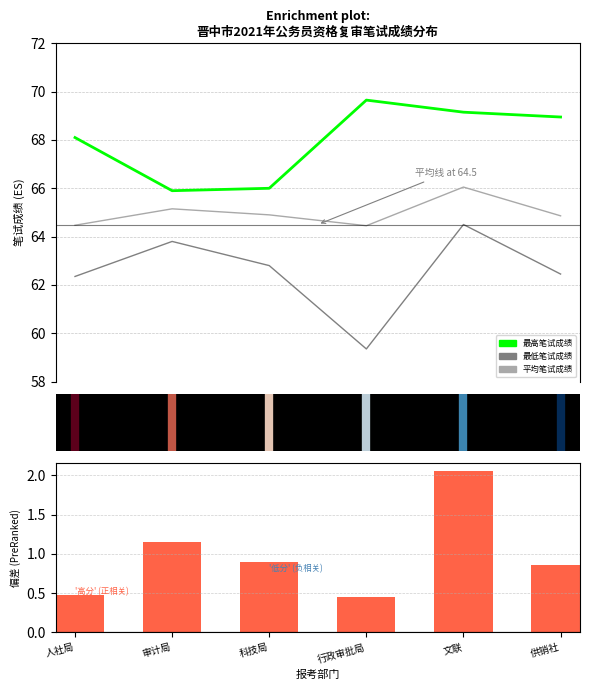

Rank the series by their maximum value, from lowest to highest.

平均成绩偏差, 最低笔试成绩, 平均笔试成绩, 最高笔试成绩